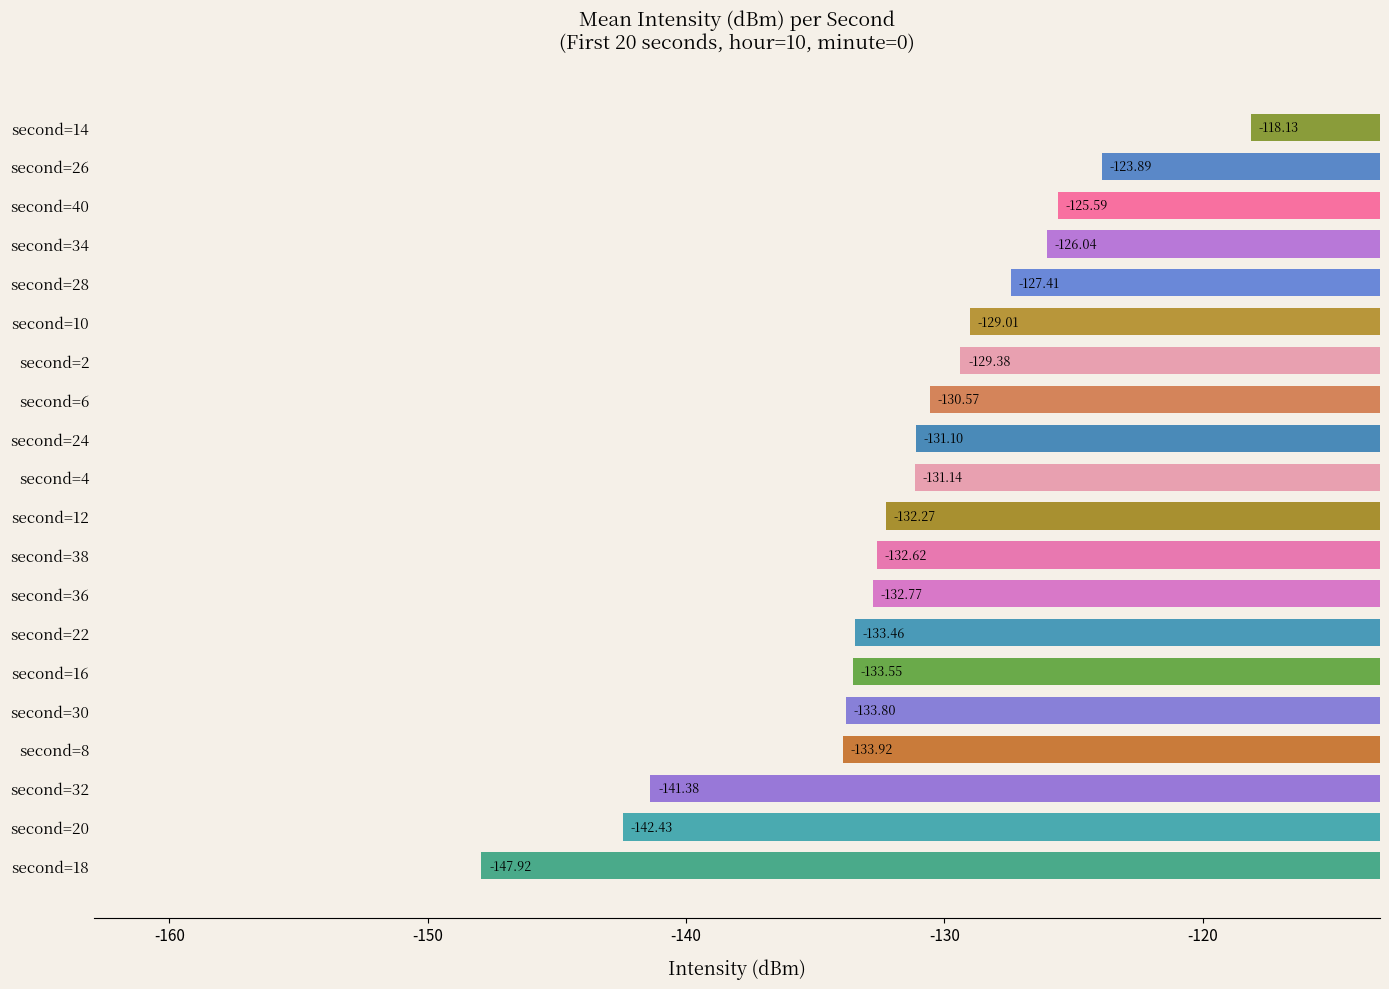

What is the average value?

-131.8